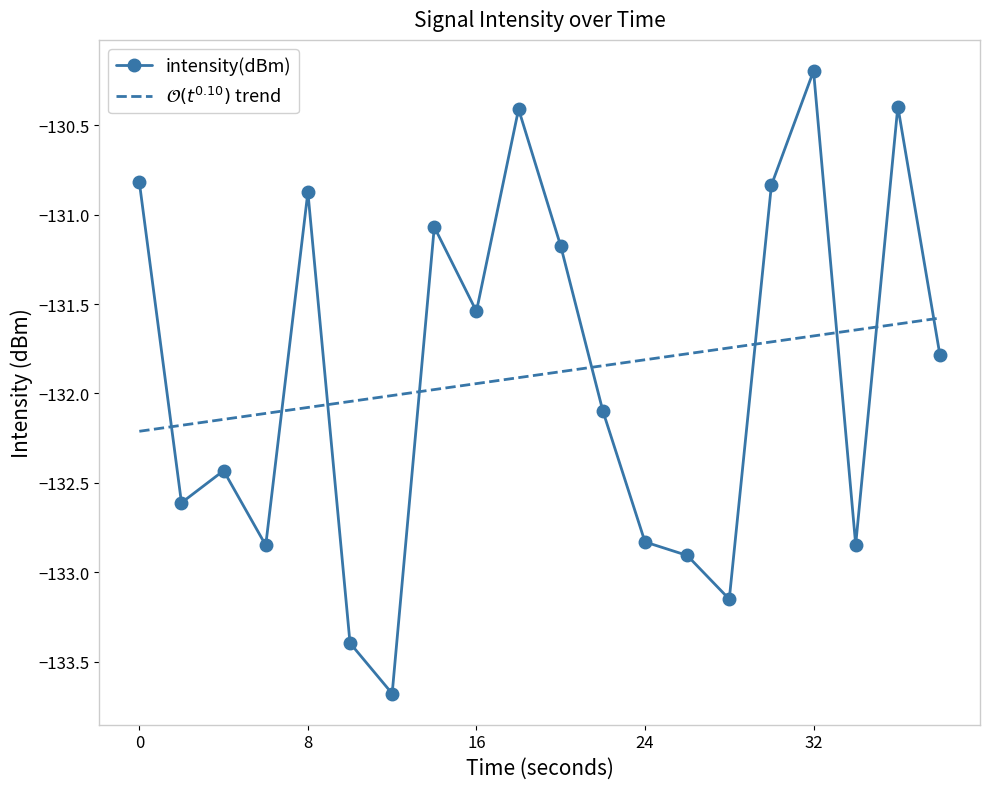

Reading left to right, list all the values displayed in this chart.

-130.8	-132.6	-132.4	-132.8	-130.9	-133.4	-133.7	-131.1	-131.5	-130.4	-131.2	-132.1	-132.8	-132.9	-133.1	-130.8	-130.2	-132.8	-130.4	-131.8